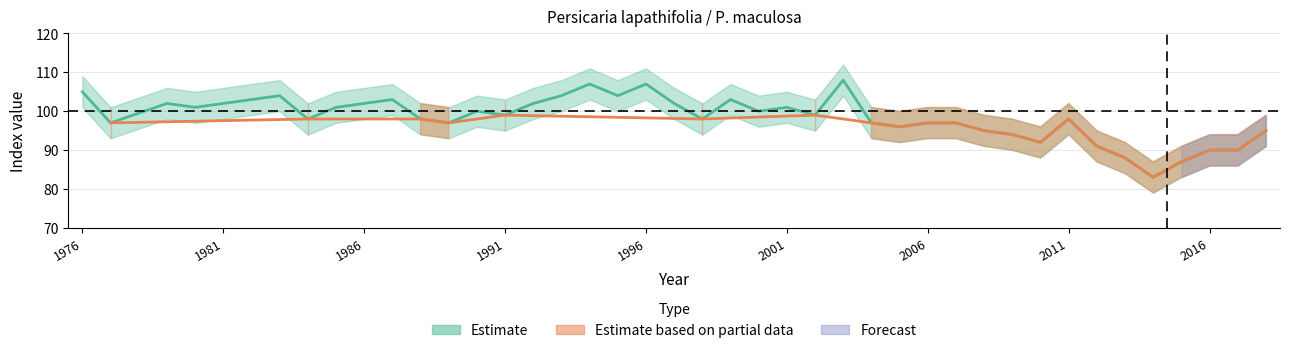

True or false: the data has more than 0 interior local peaks.

True